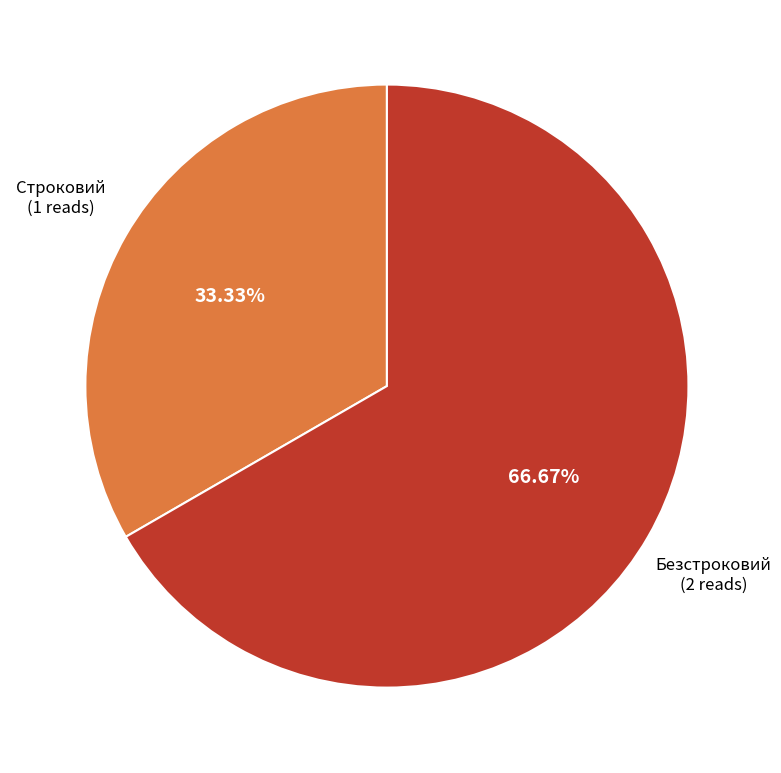

How many slices are in this pie chart?

2